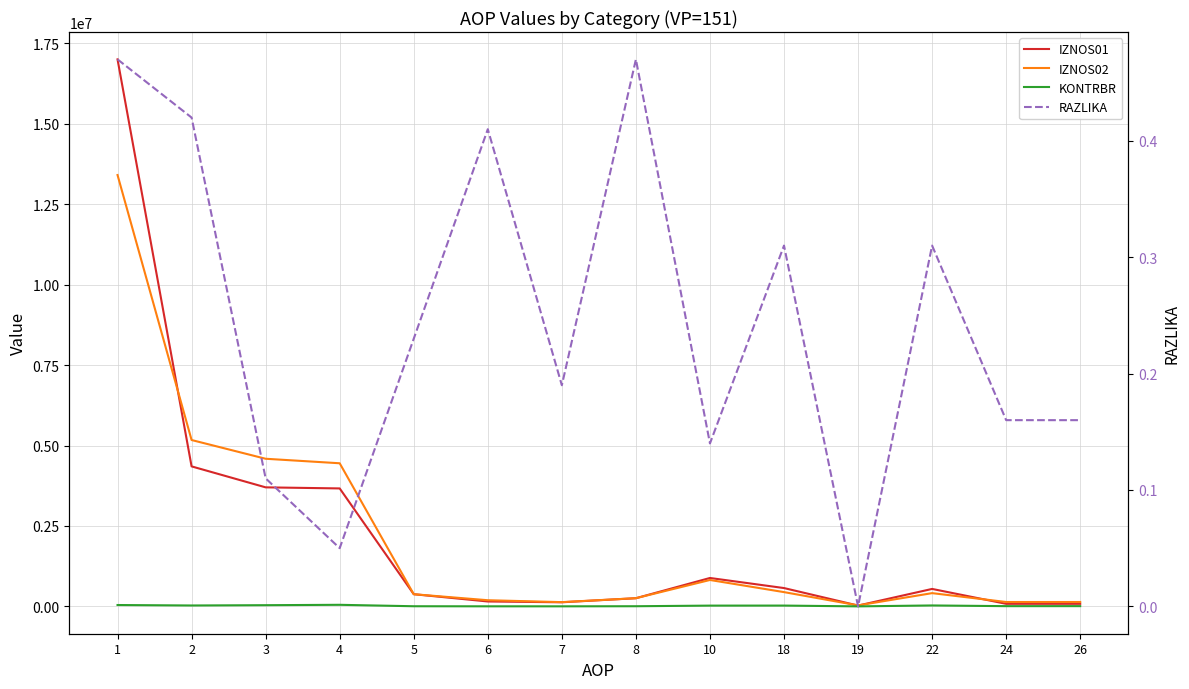

How many interior local peaks does the IZNOS01 series have?

2